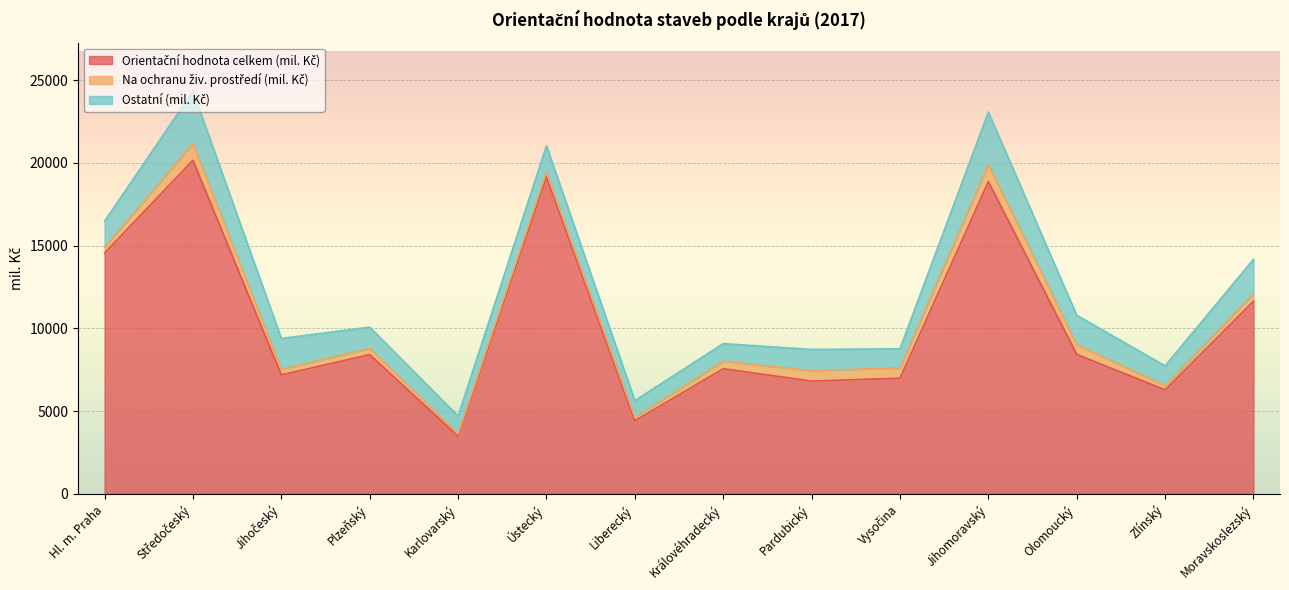

At which label does Orientační hodnota celkem (mil. Kč) first exceed 8416?

Hl. m. Praha